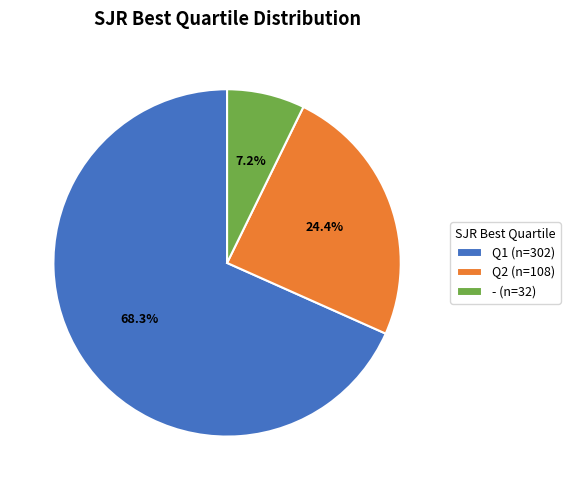

Is it true that - is 7% of the pie?

True